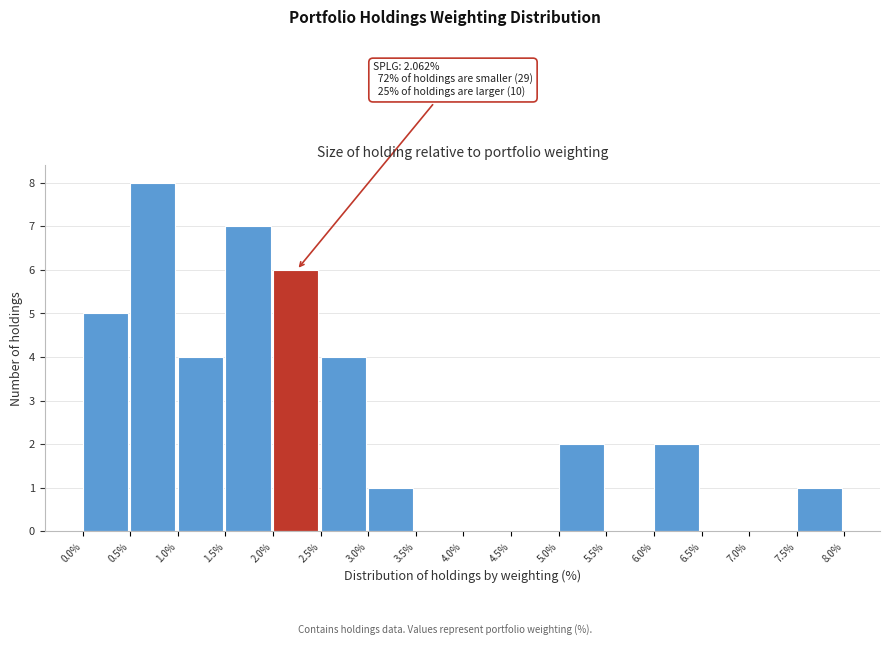

Which range on the x-axis has the tallest bar?

0.5% to 1.0%